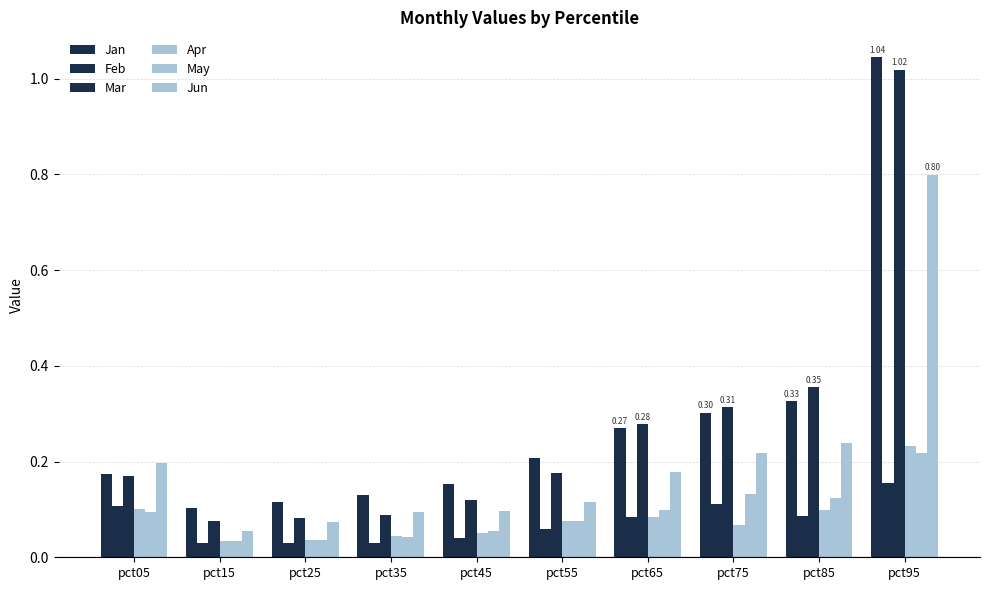

The value of May at pct95 is 0.4. True or false?

False